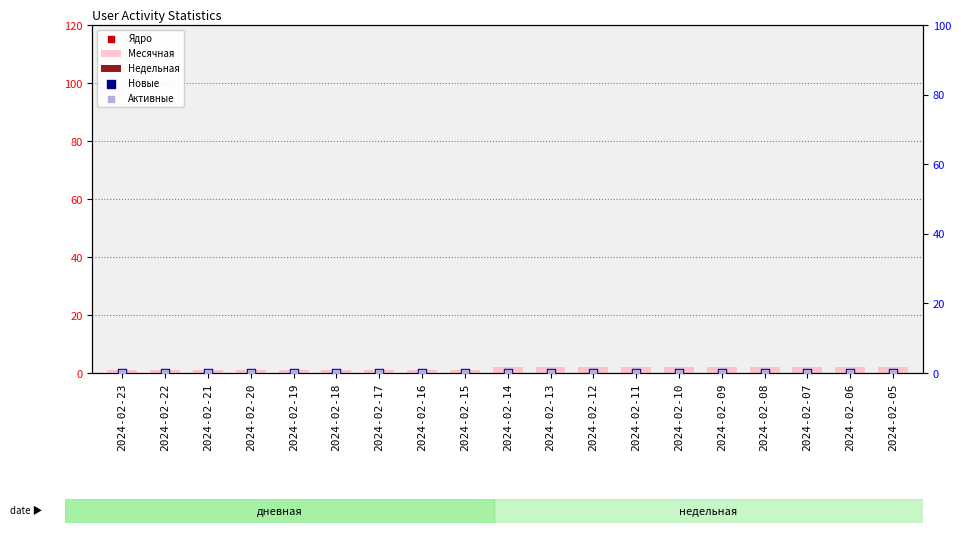

At which category is the sum across all series the highest?

2024-02-14